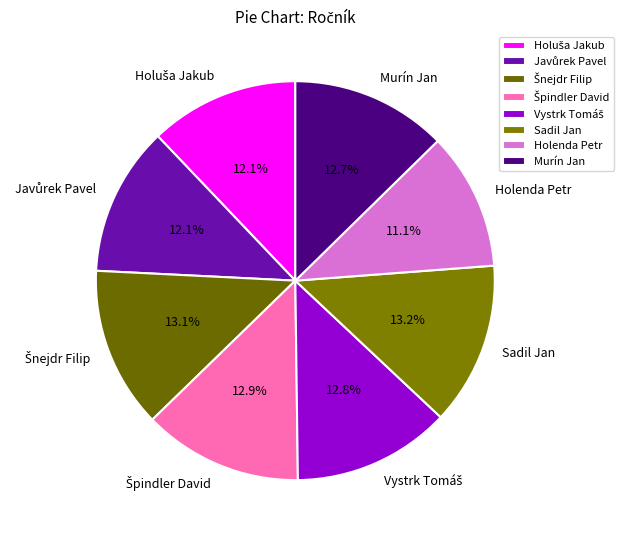

To the nearest percent, what percentage of the pie is Holenda Petr?

11%